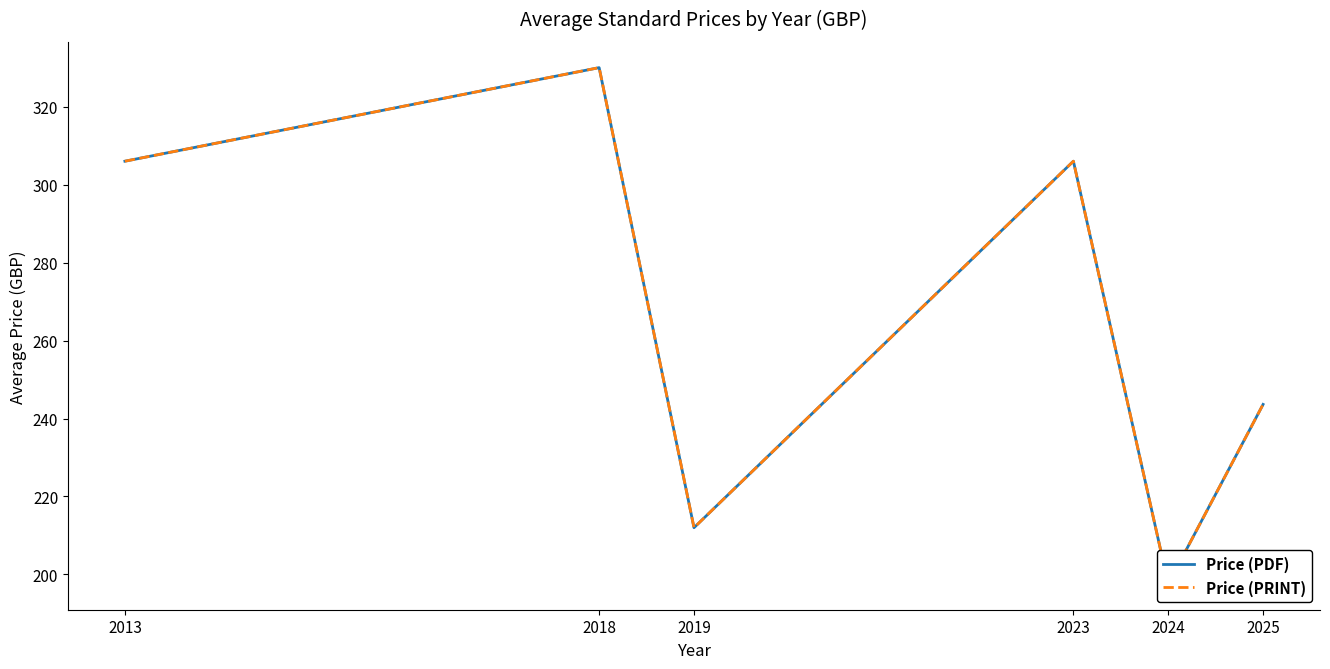

True or false: Price (PDF) and Price (PRINT) intersect in this chart.

False